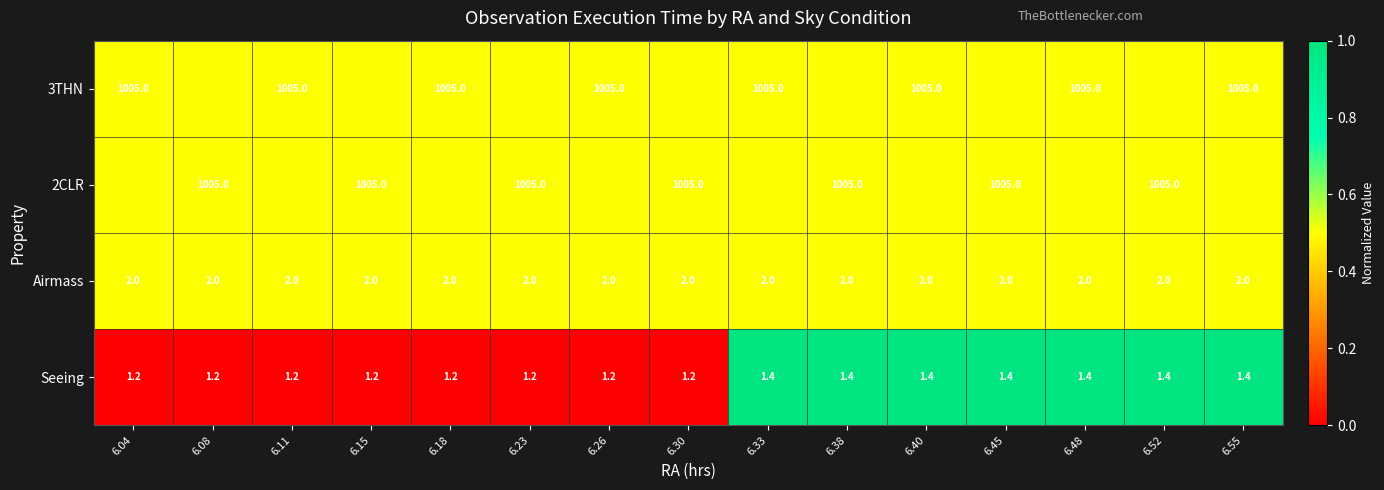

What is the sum of the 3THN values at 6.40 and 6.18?

2010.0